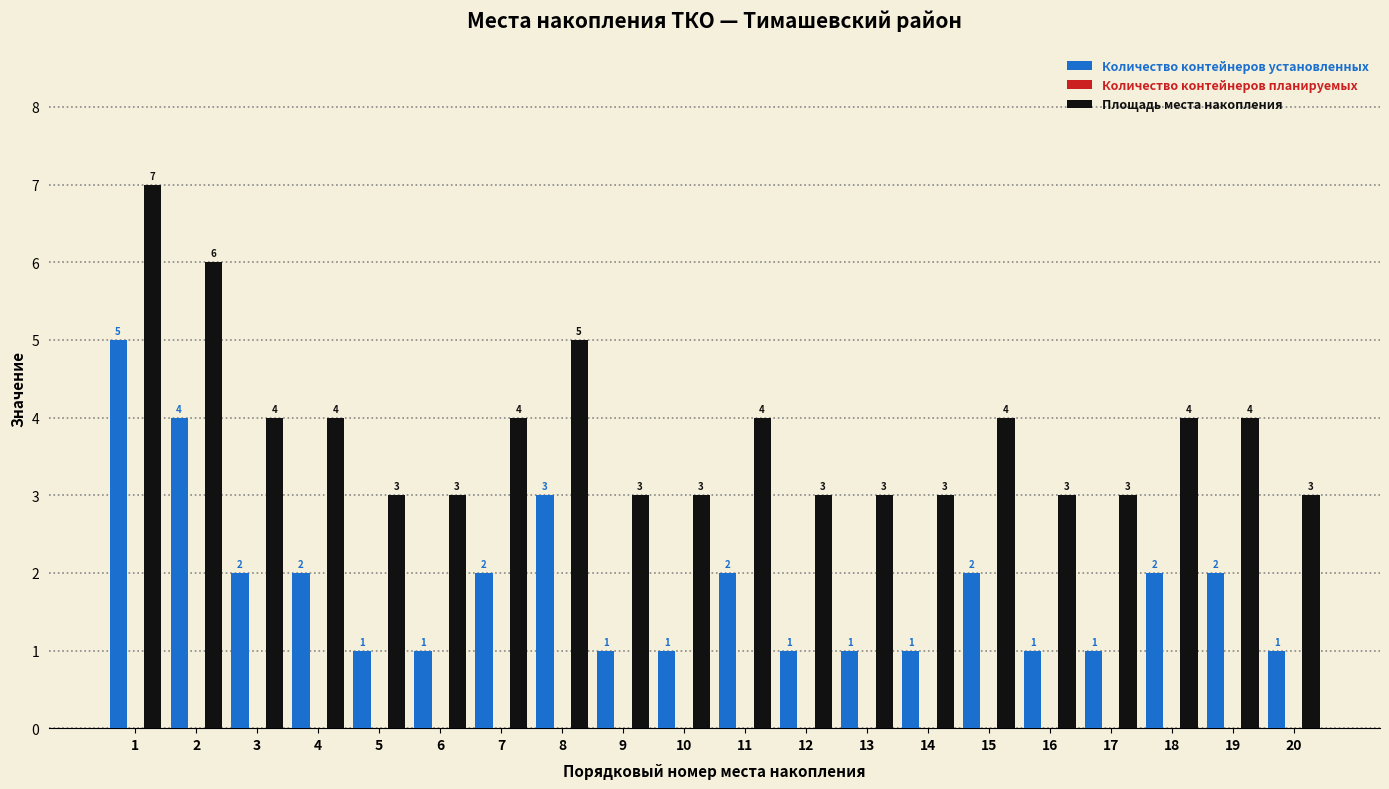

How many distinct data groups are displayed?

2